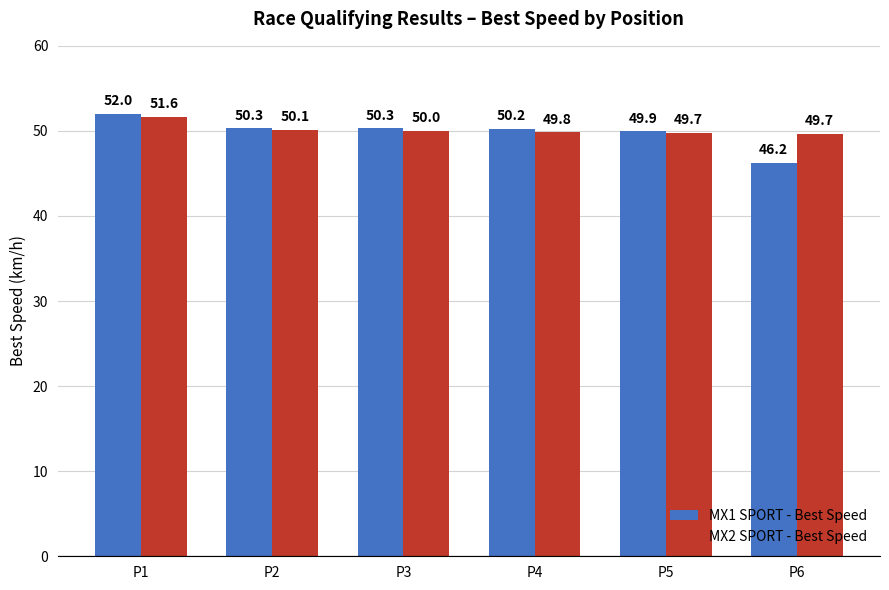

Which category has the lowest value across all series?

P6